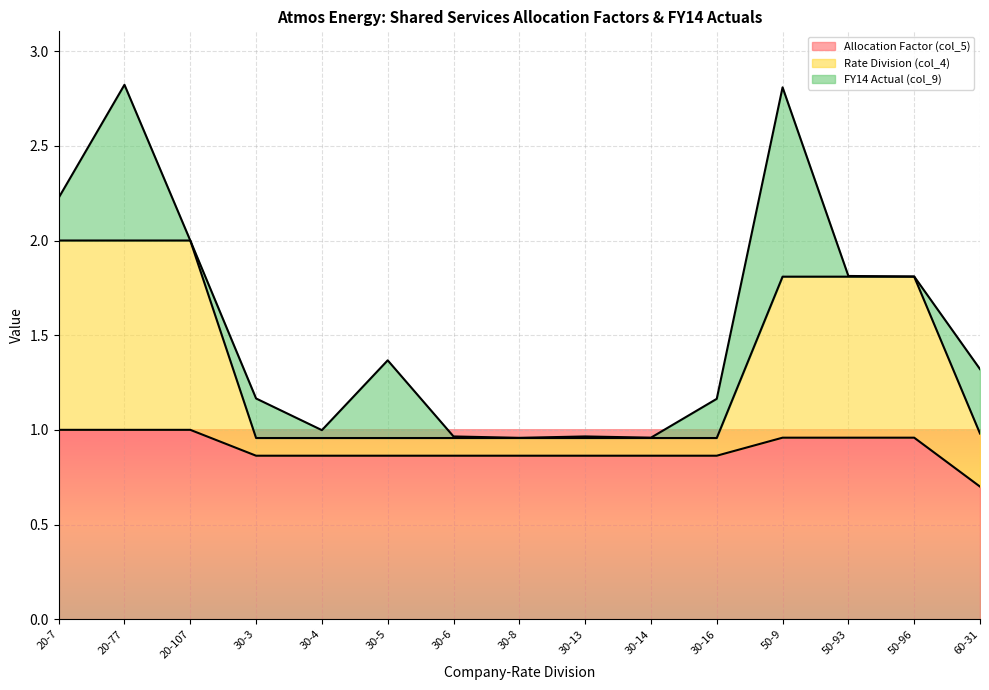

True or false: Rate Division (col_4) and Allocation Factor (col_5) cross at least once.

False